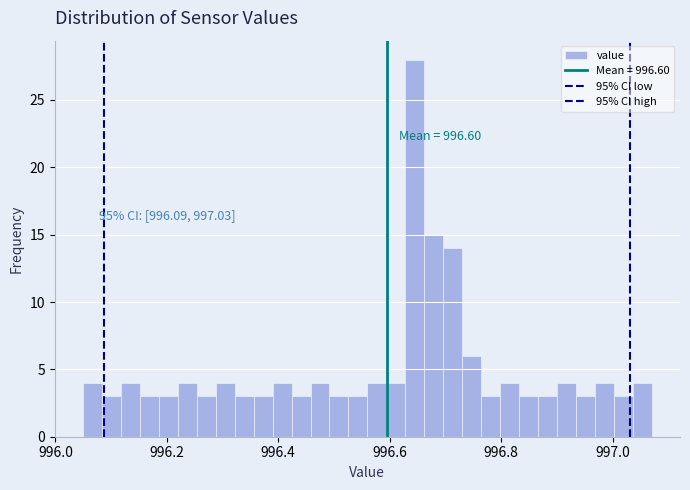

Around what value on the x-axis is the tallest bar? Give the approximate position of its centre, as read against the axis.

996.64